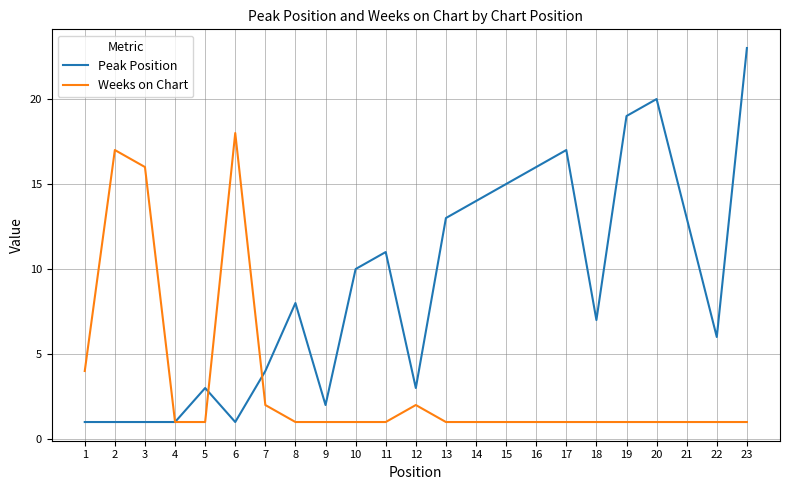

List the series in order of their peak value, lowest first.

Weeks on Chart, Peak Position